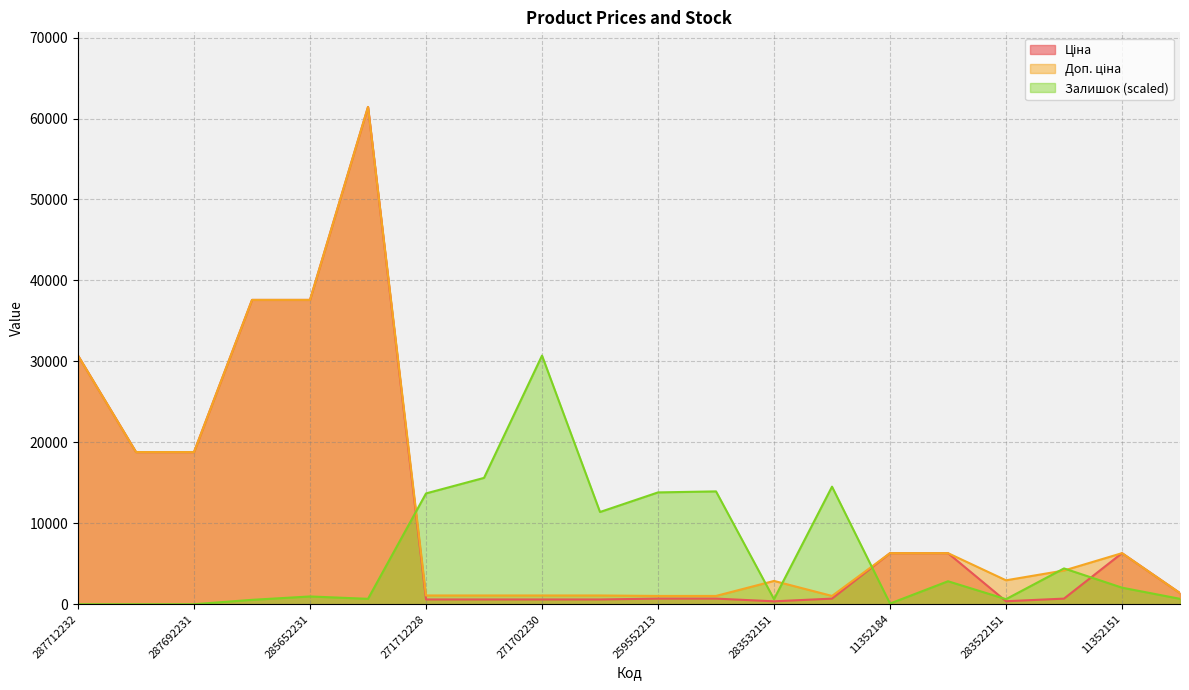

Which has a higher value, 287712232 or 259552212?

287712232